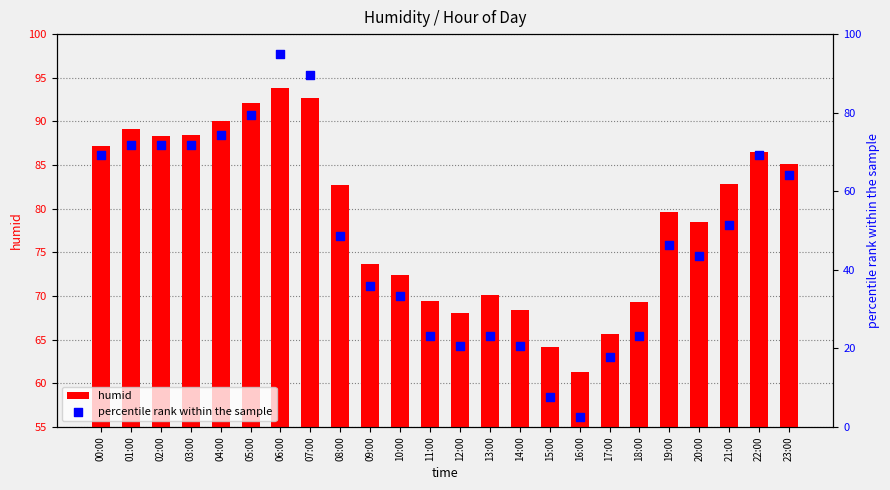

What are all the series names shown in the legend?

humid, percentile rank within the sample